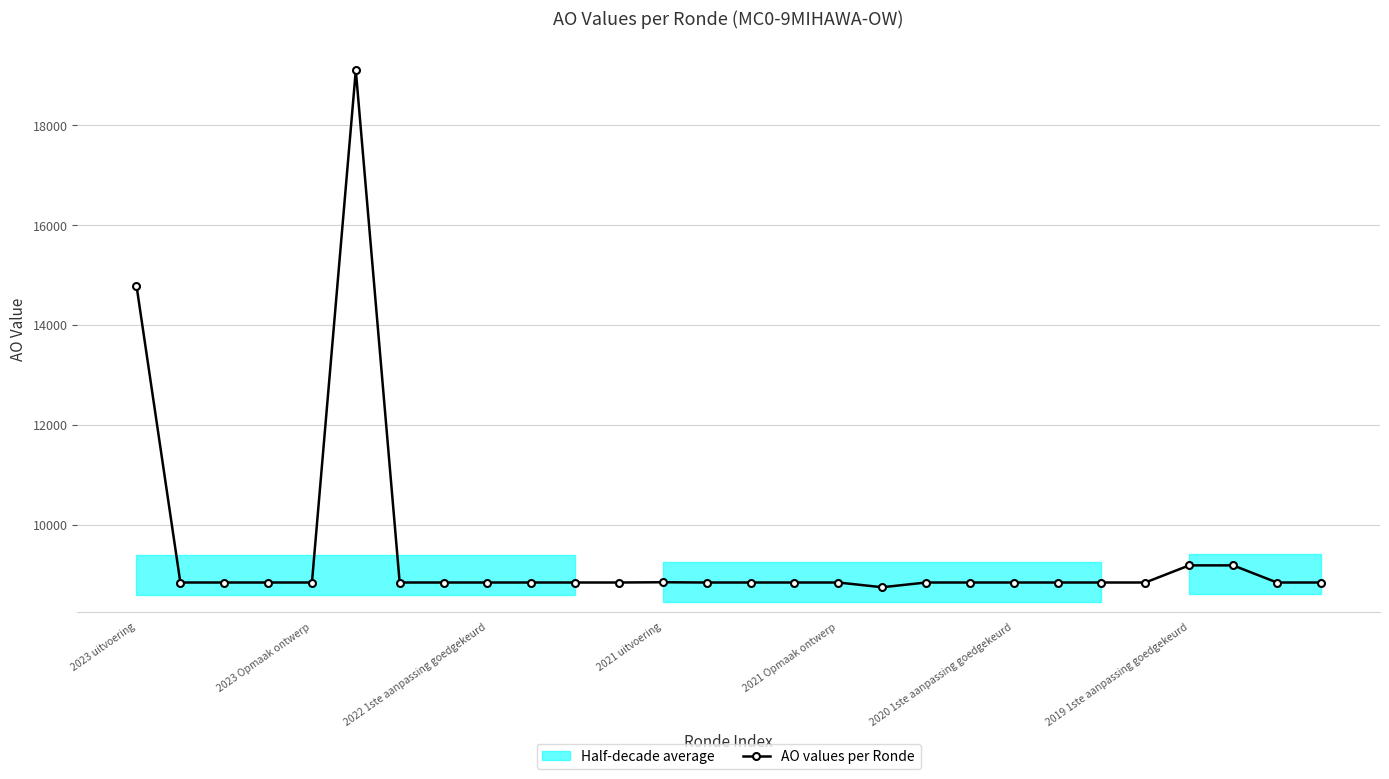

The value at 7 is 13113. True or false?

False